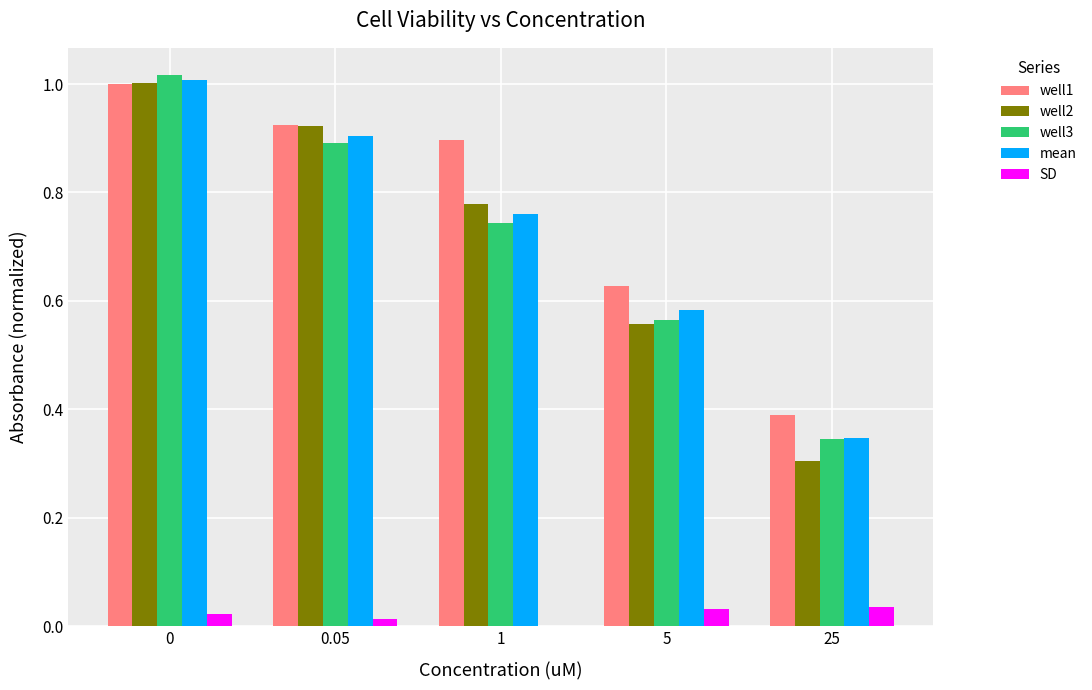

Which series has the largest total across all categories?

well1